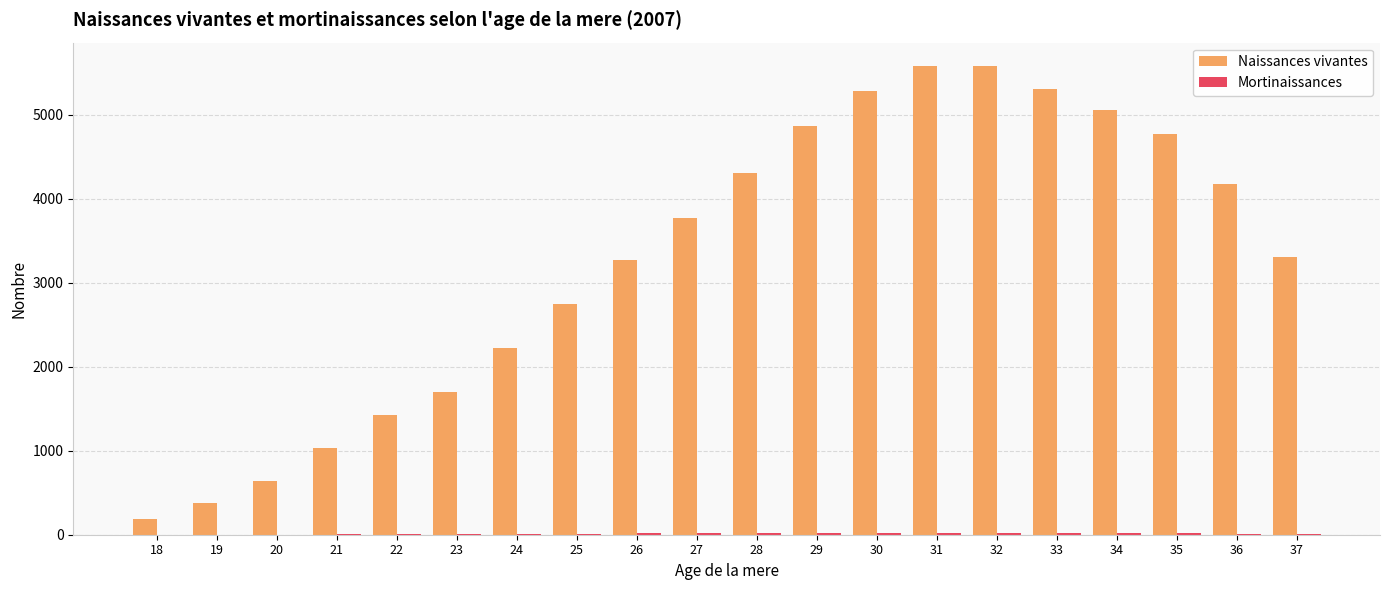

What is the difference between the Naissances vivantes values at 24 and 33?

3083